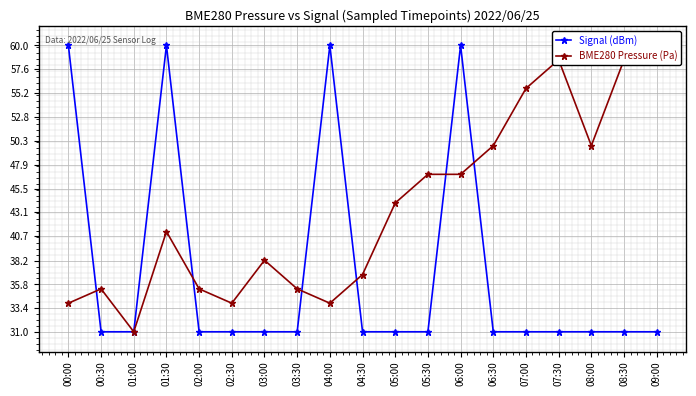

What is the sum of the BME280 Pressure (Pa) values at 08:30 and 05:30?

105.5